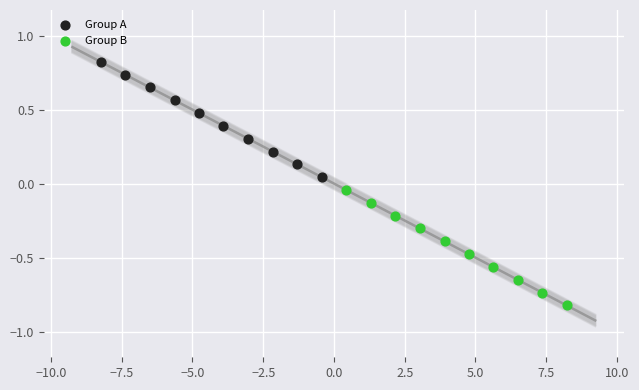

Which series reaches the minimum Y coordinate?

Group B